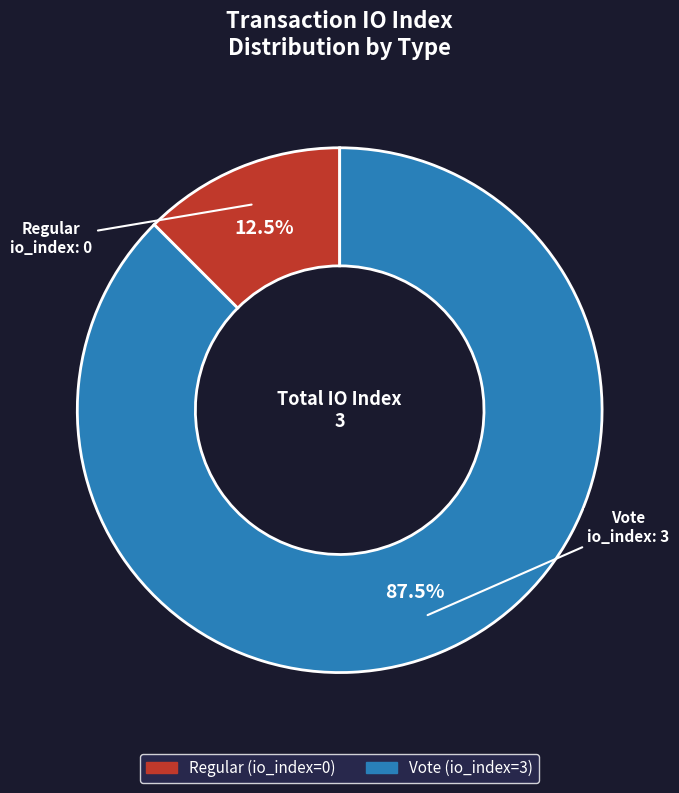

Which category has the smallest portion of the pie?

Regular